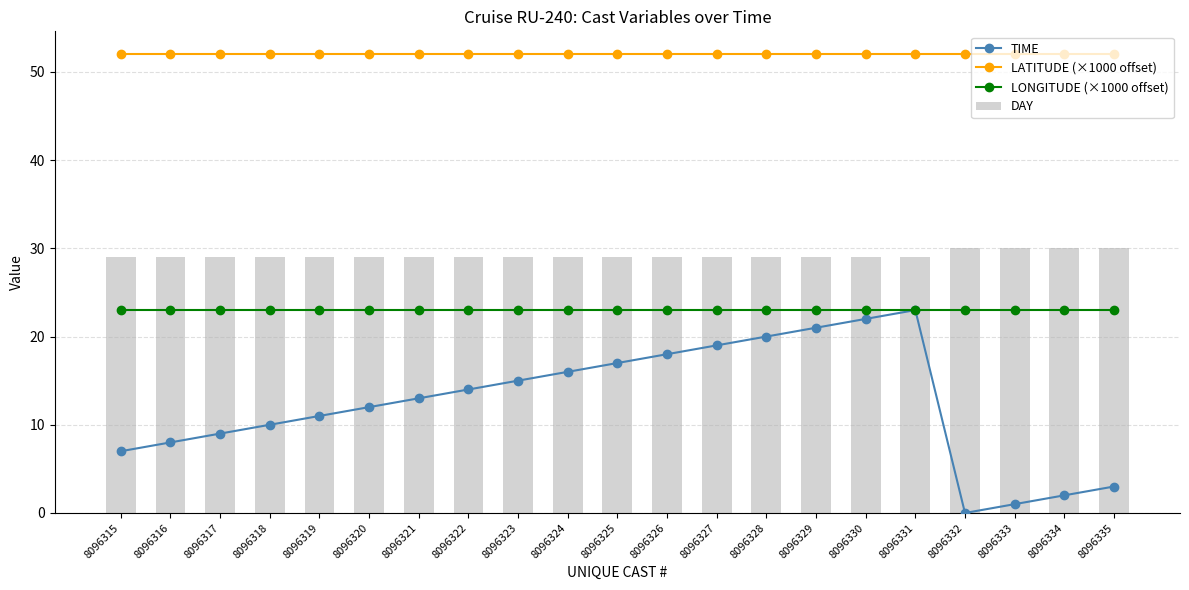

Rank the series at 8096333 from highest to lowest value.

LATITUDE (×1000 offset), DAY, LONGITUDE (×1000 offset), TIME